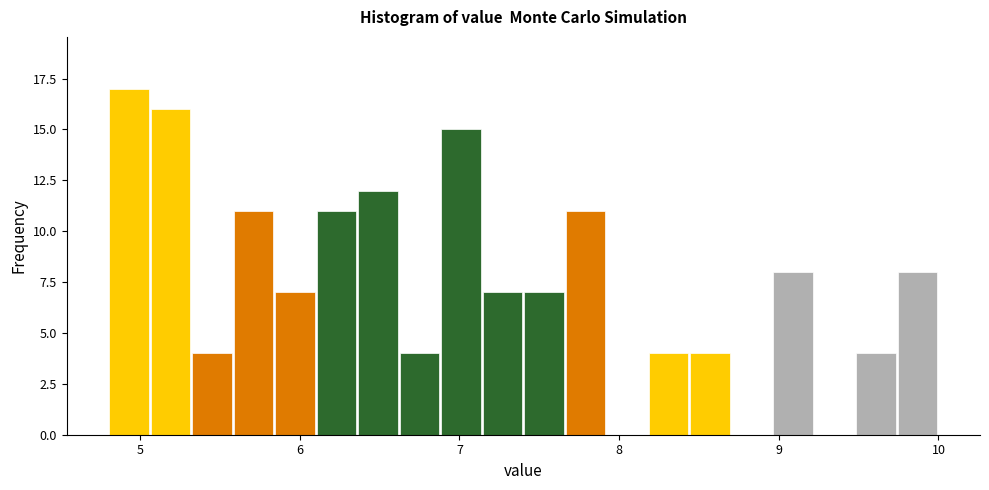

Read against the x-axis, roughly where is the centre of the tallest bar?

4.9